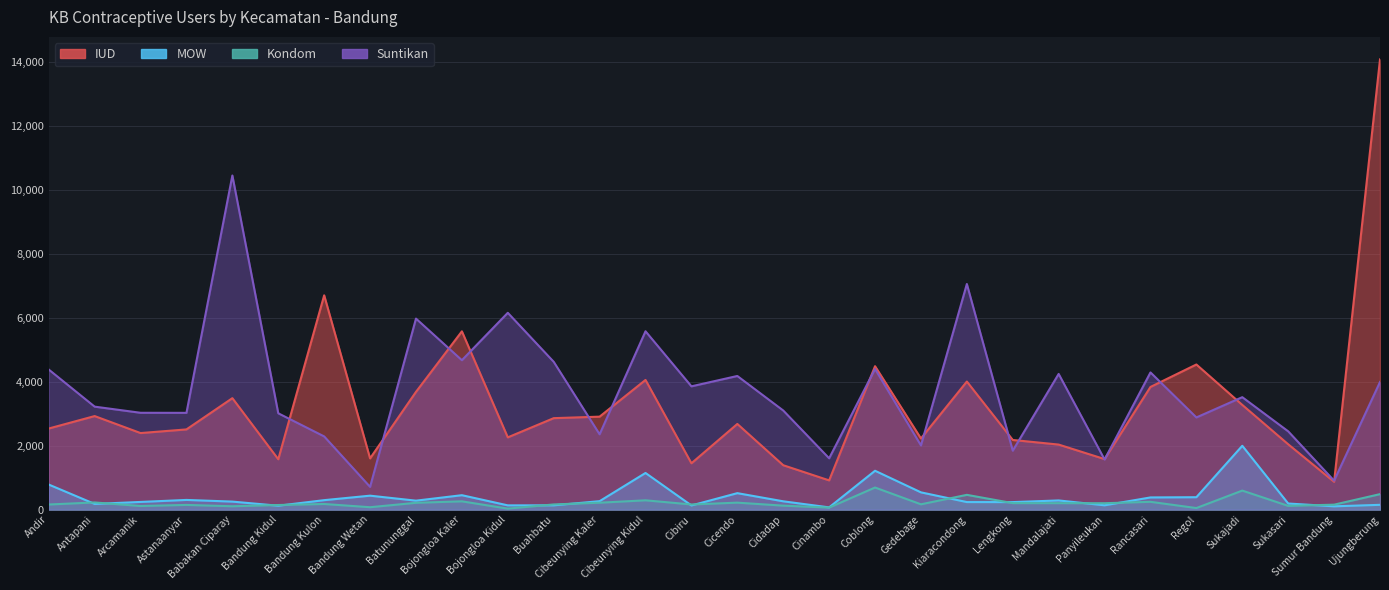

Which category has the highest value in the MOW series?

Sukajadi